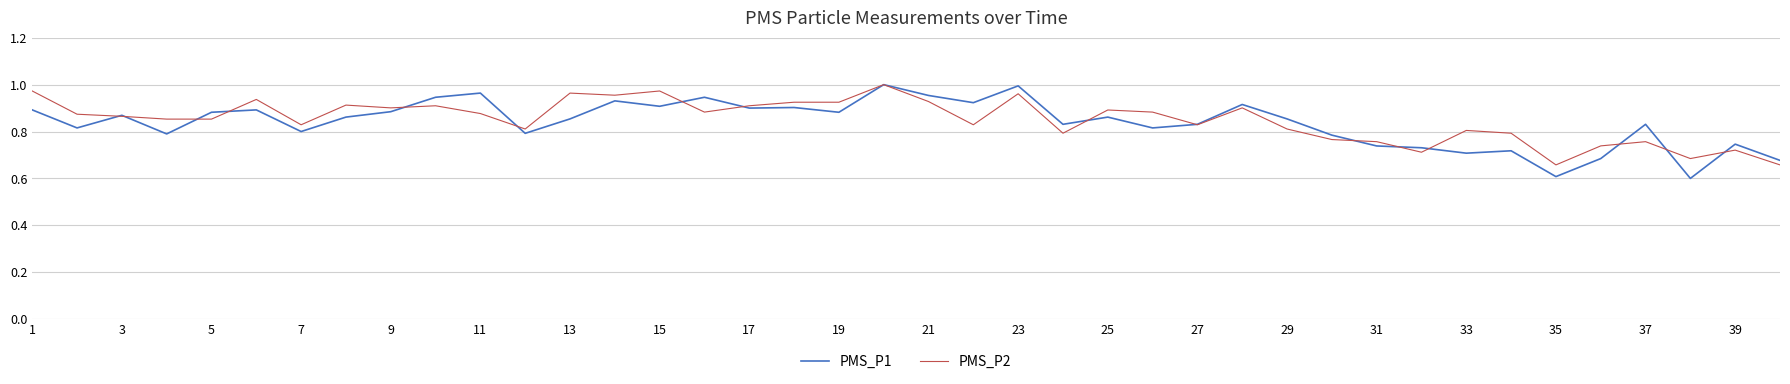

What is the smallest value displayed?

0.6